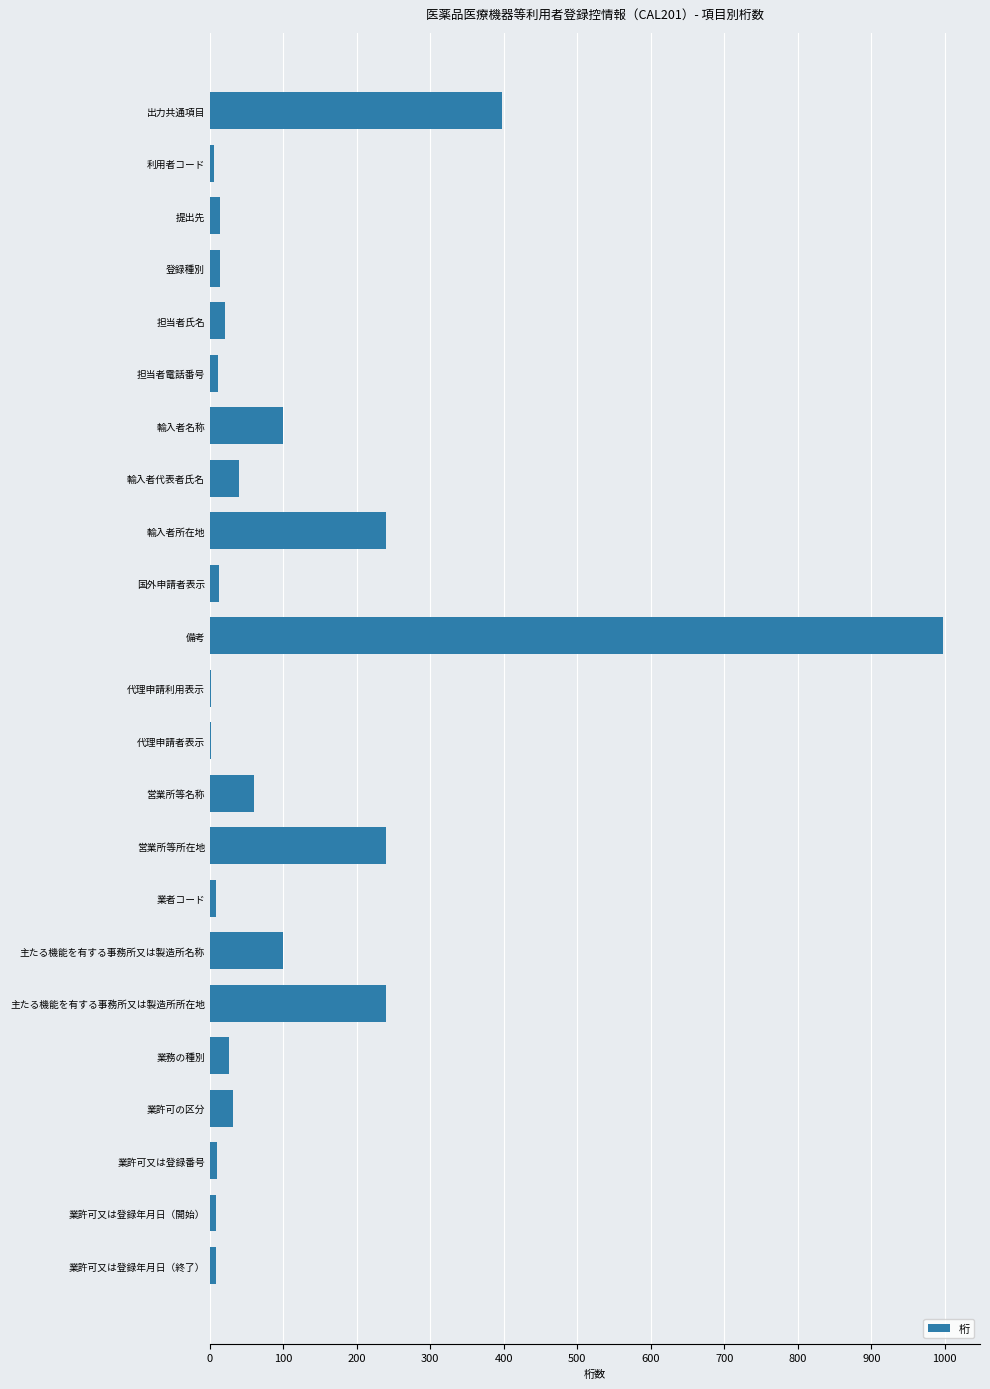

What is the maximum value shown in the chart?

998